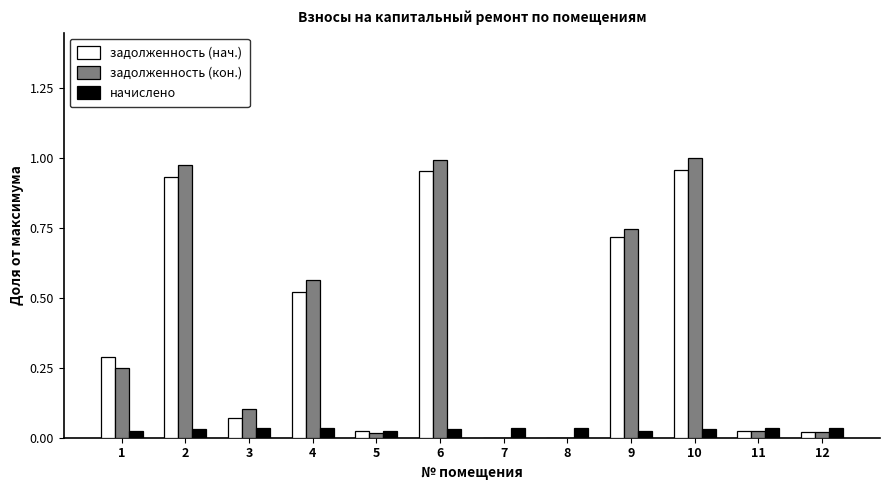

Which series changed the most between 1 and 10?

задолженность (кон.)